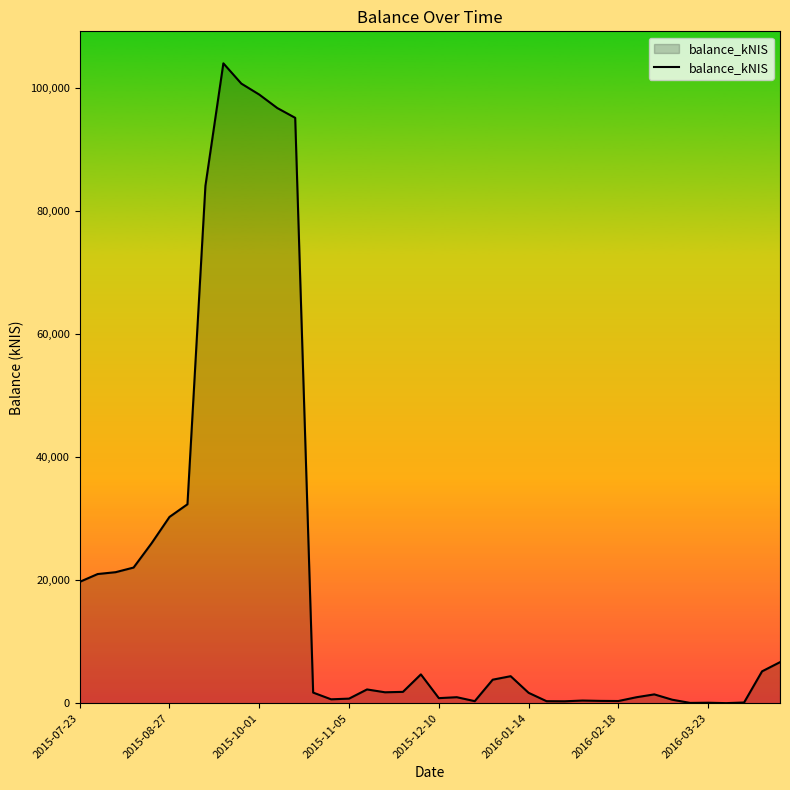

What is the difference between the maximum and minimum values?

104055.3